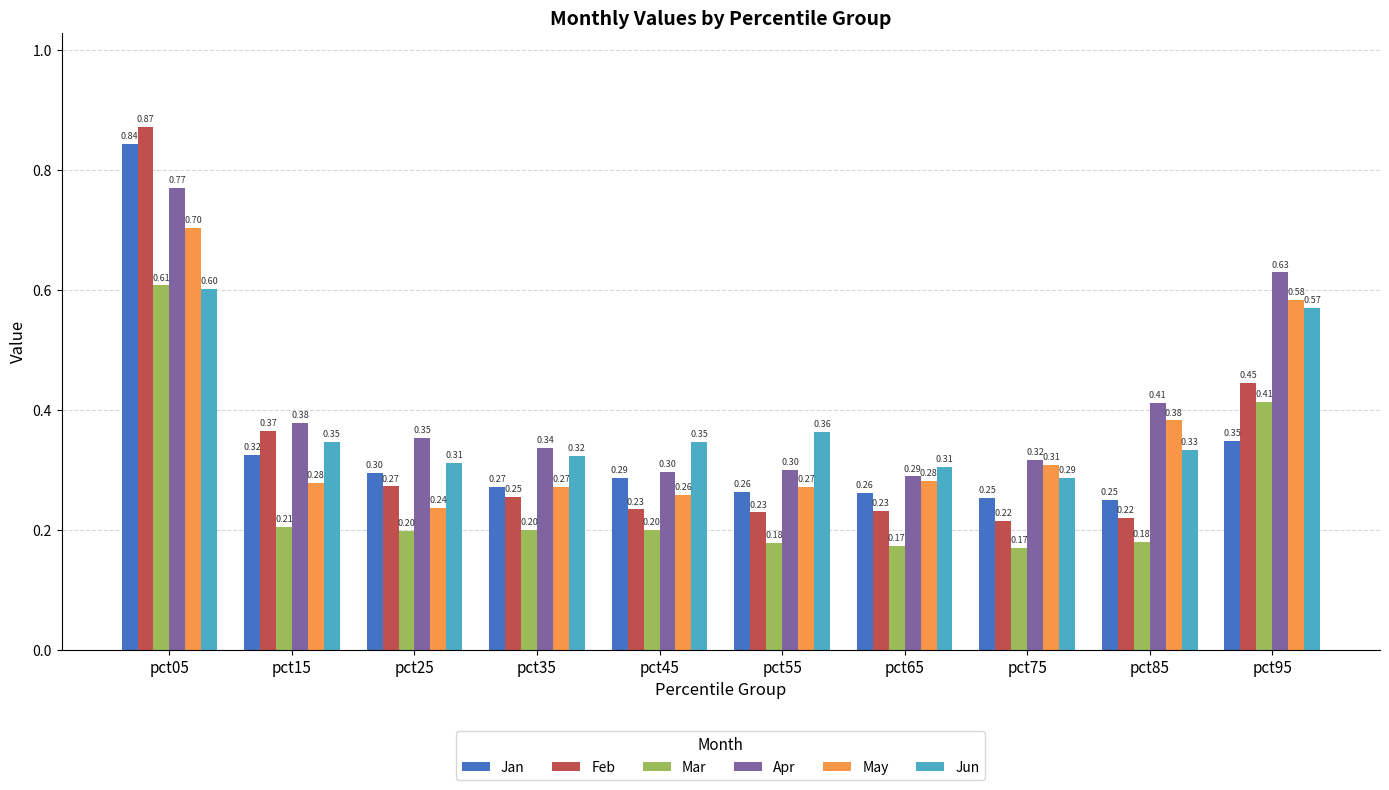

Is it true that Jun equals 0.3 at pct65?

True